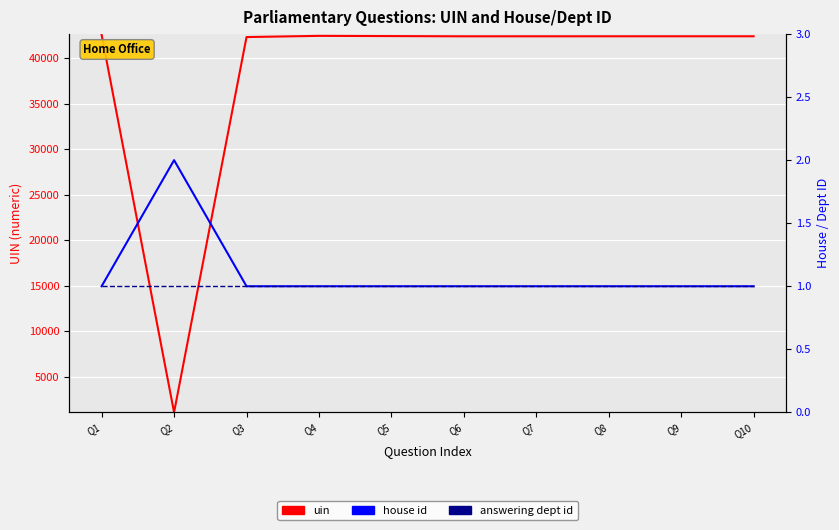

True or false: house id has more than 2 interior local peaks.

False